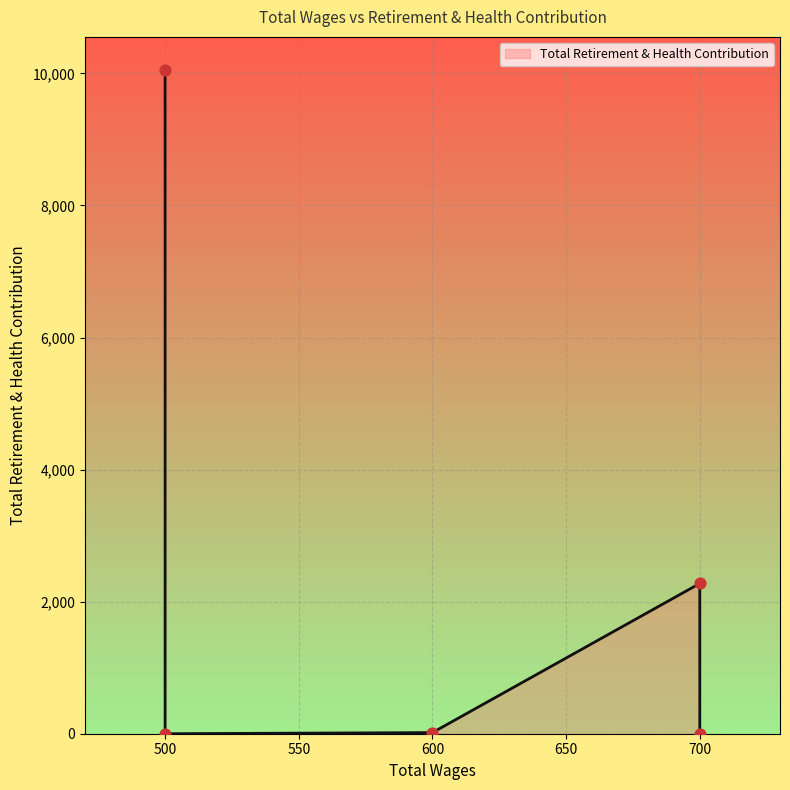

Between 500.0 and 600.0, which is larger?

600.0